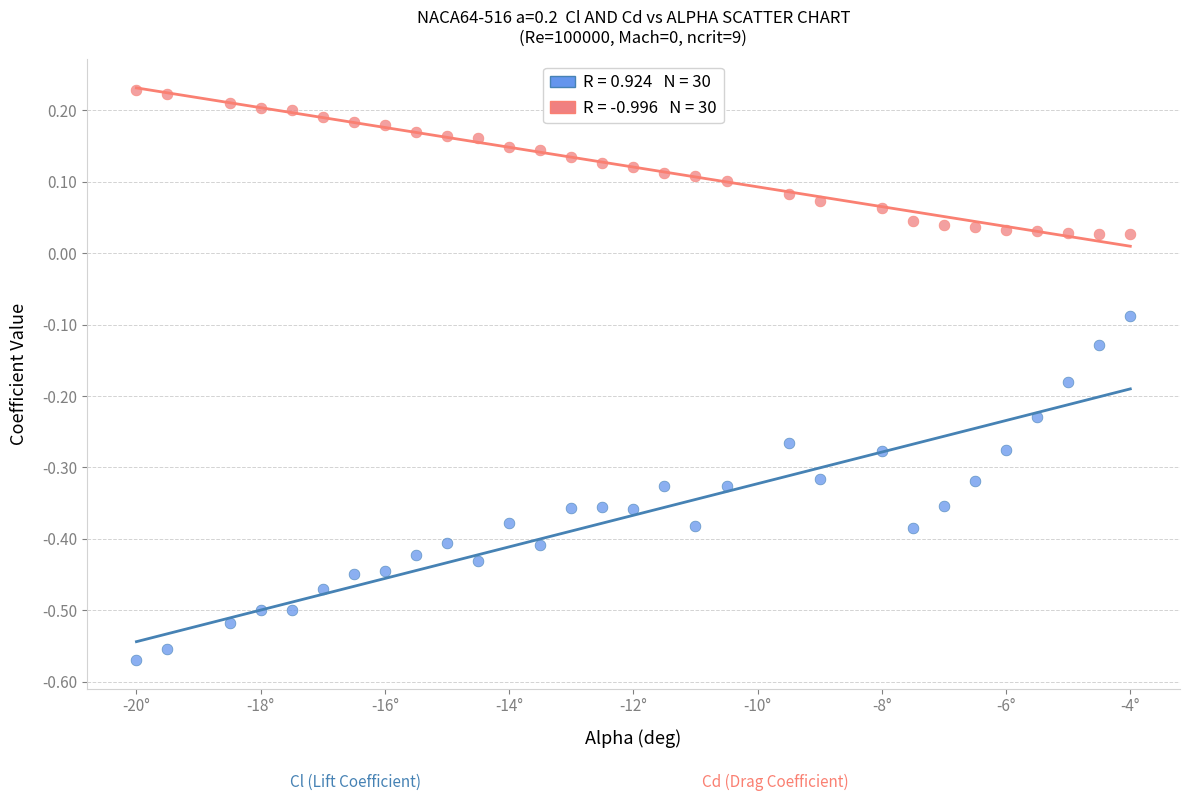

Across all data points, what is the range of Y values (max minus min)?

0.8